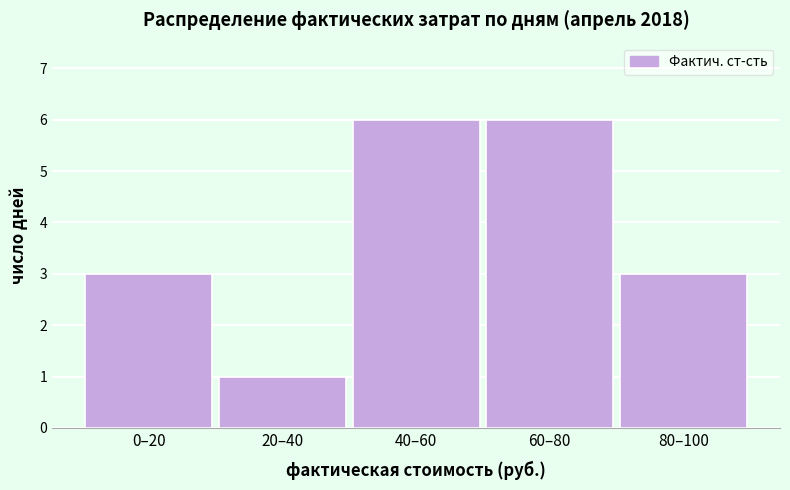

Reading right to left, what are all the values shown in this chart?

3	6	6	1	3